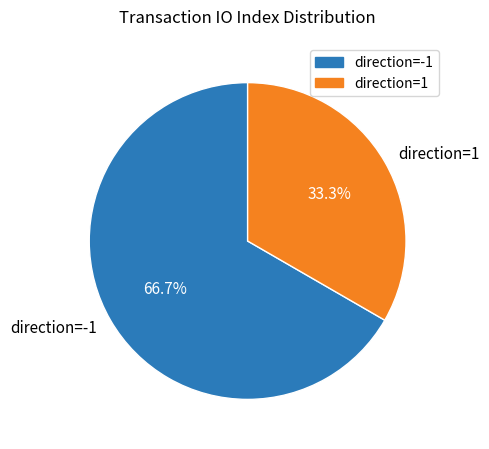

Combined, do direction=1 and direction=-1 account for over 50%?

Yes